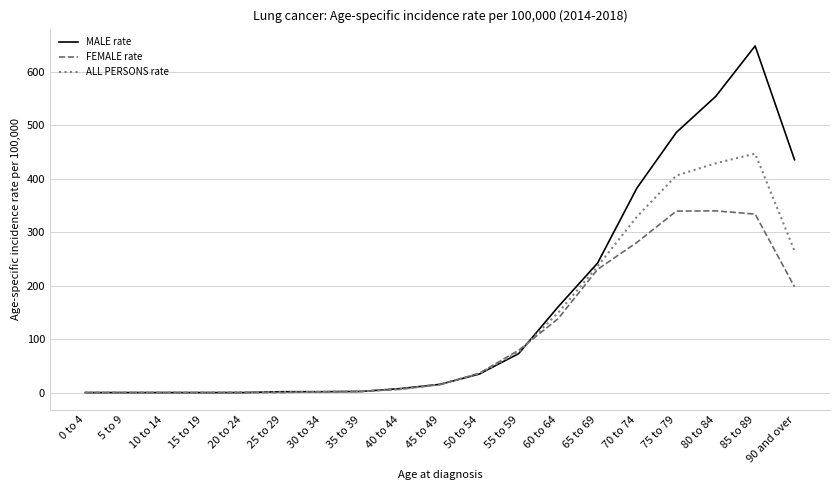

The ALL PERSONS rate series shows 501.4 at 70 to 74. True or false?

False